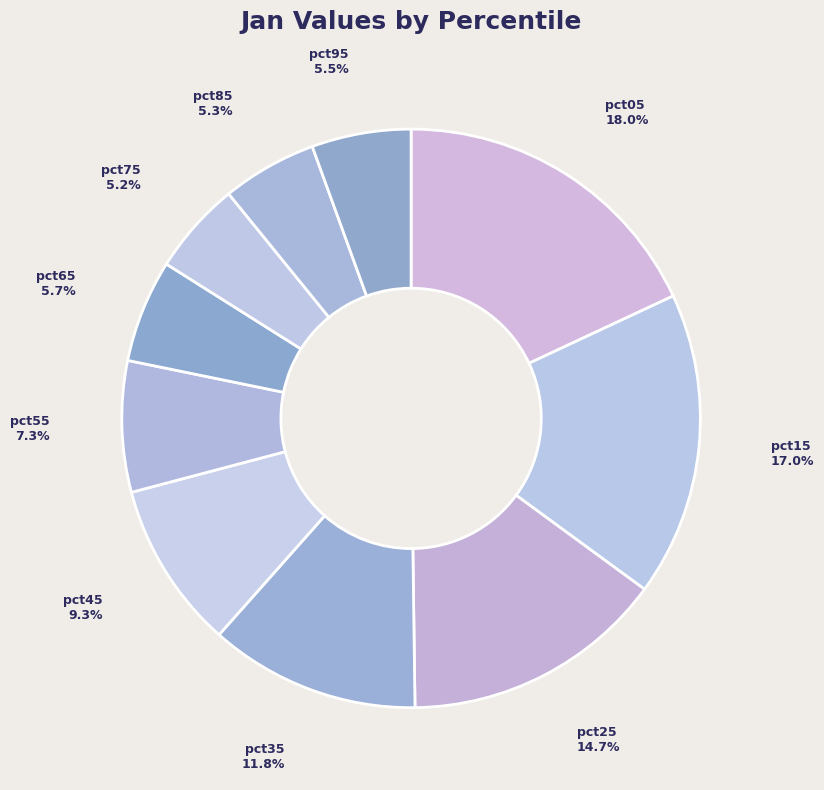

Which category has the biggest portion of the pie?

pct05